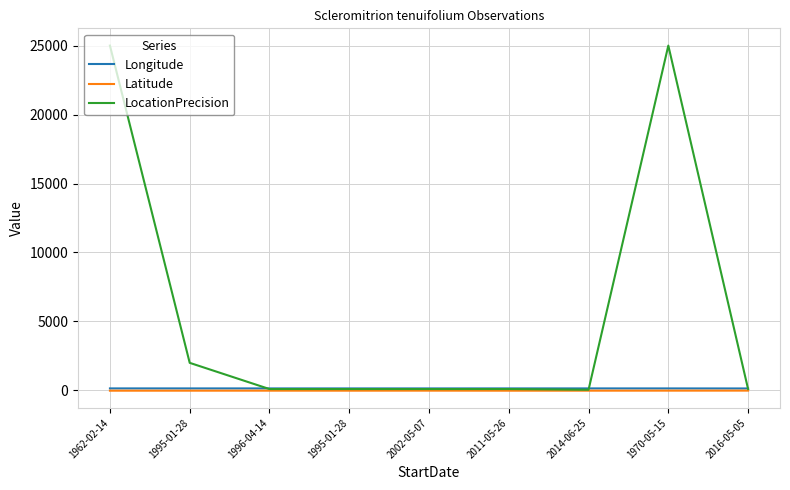

Where is Latitude nearest to the value -15?

1970-05-15